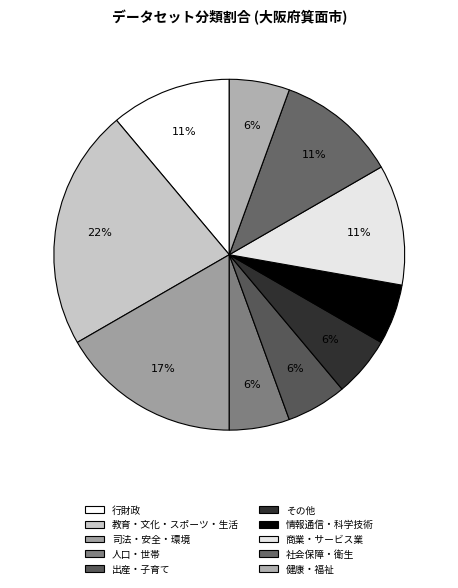

What percentage is the 社会保障・衛生 slice, to the nearest percent?

11%